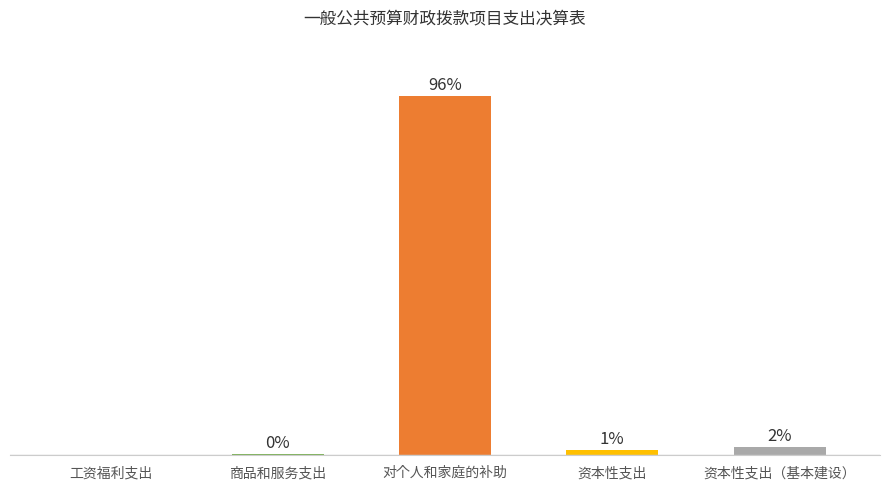

Which has a higher value, 资本性支出（基本建设） or 资本性支出?

资本性支出（基本建设）